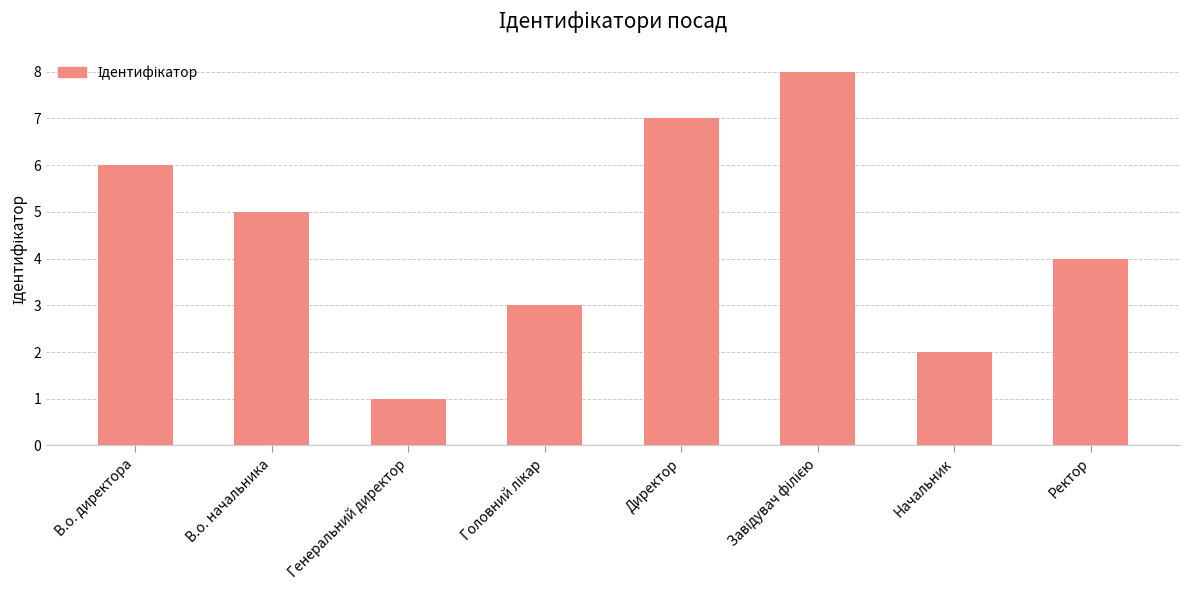

What is the ratio of the value at Директор to the value at В.о. директора?

1.2